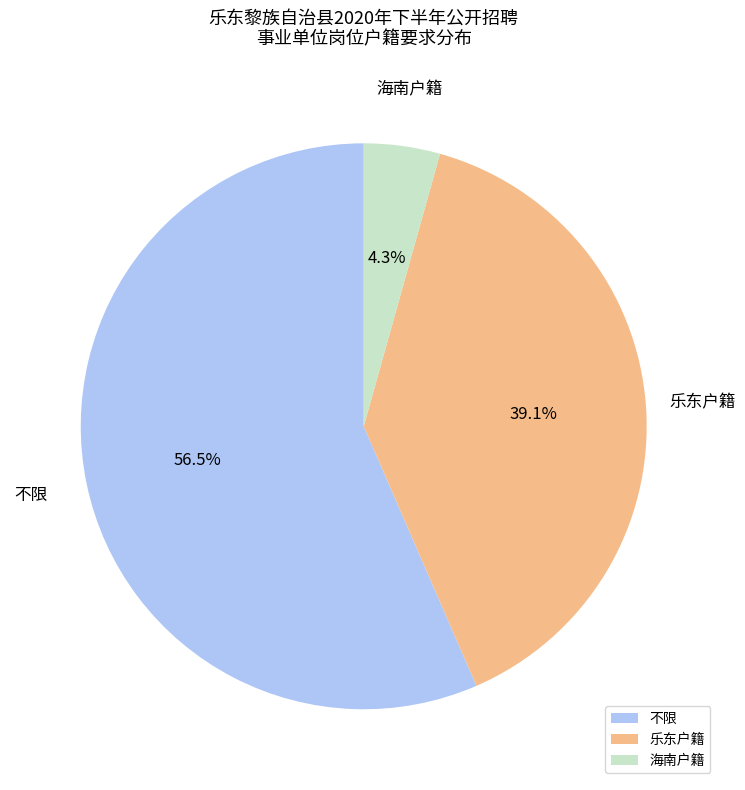

How many slices are in this pie chart?

3